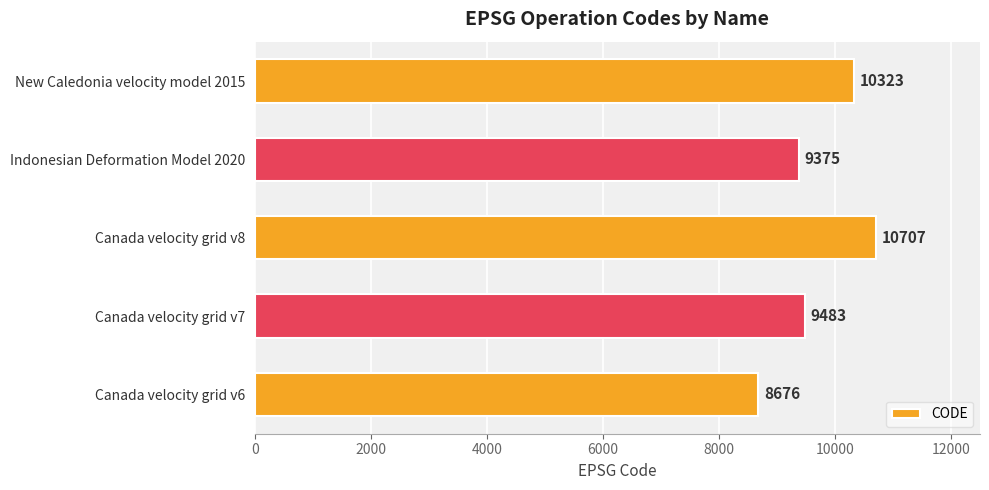

Is it true that the value at New Caledonia velocity model 2015 is 10323?

True